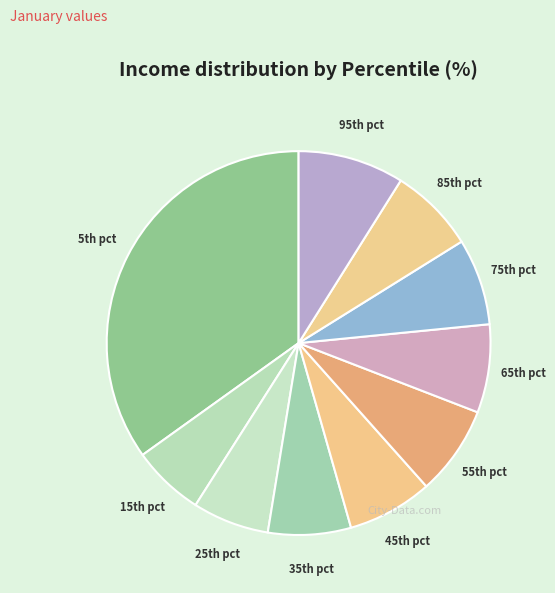

Does any single category account for the majority?

No